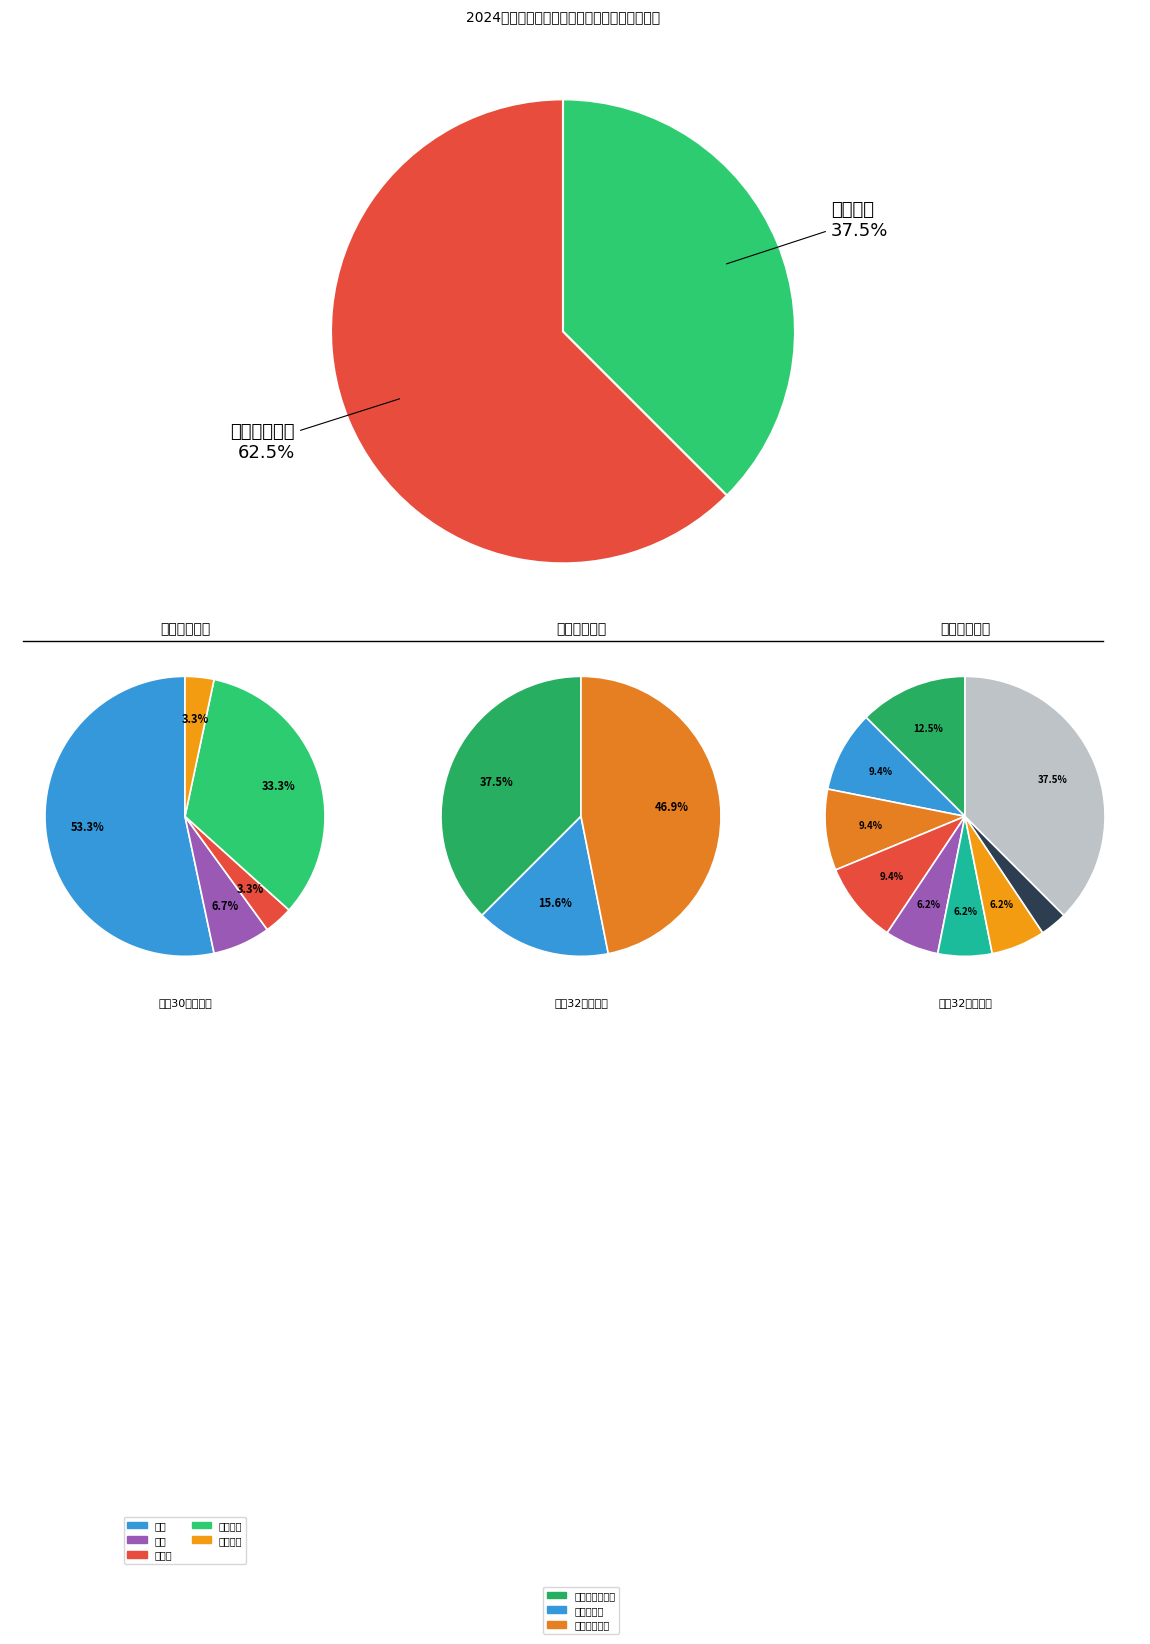

Which slice is the largest?

专业技术岗位